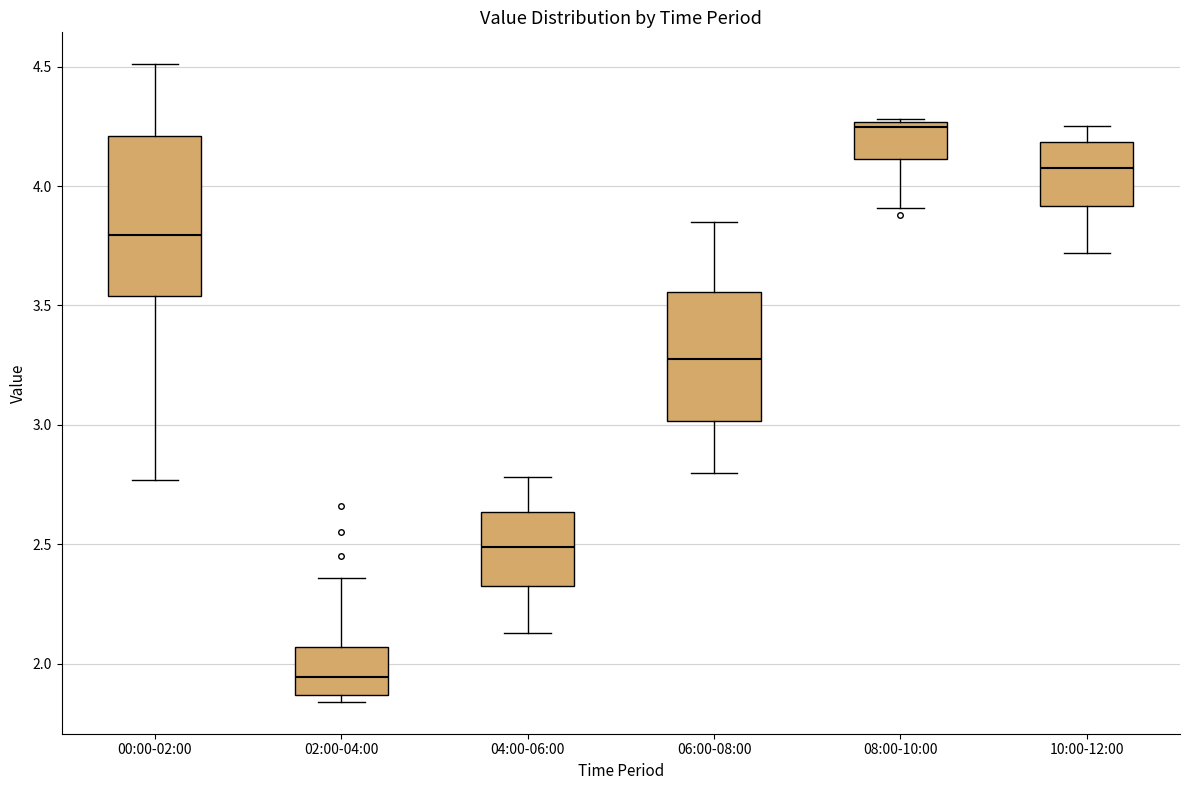

Which box has the lowest median line?

02:00-04:00